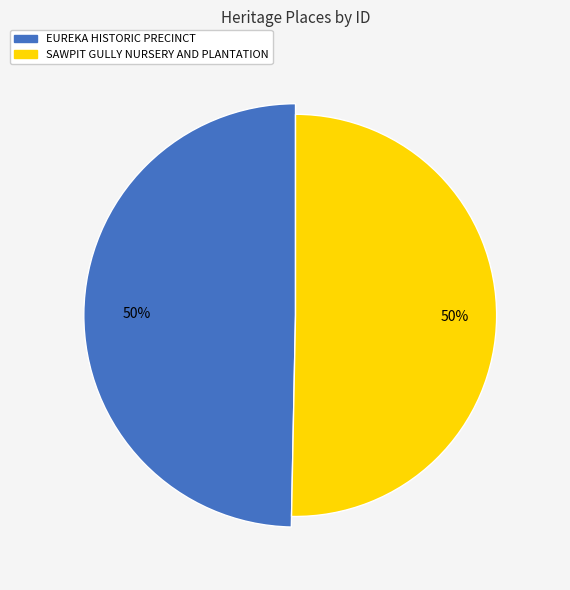

What is the ratio of the value at EUREKA HISTORIC PRECINCT to the value at SAWPIT GULLY NURSERY AND PLANTATION?

1.0